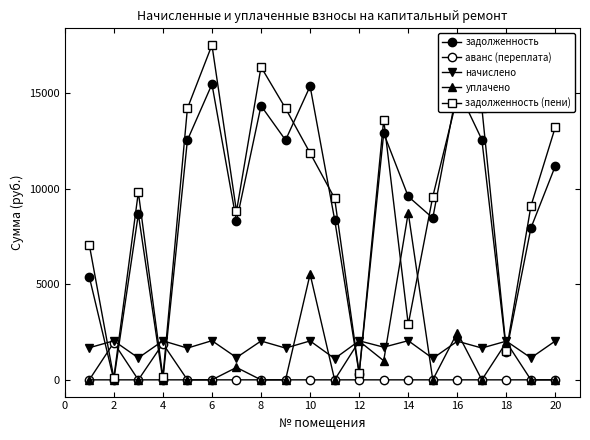

Which series has the largest range (max minus min)?

задолженность (пени)